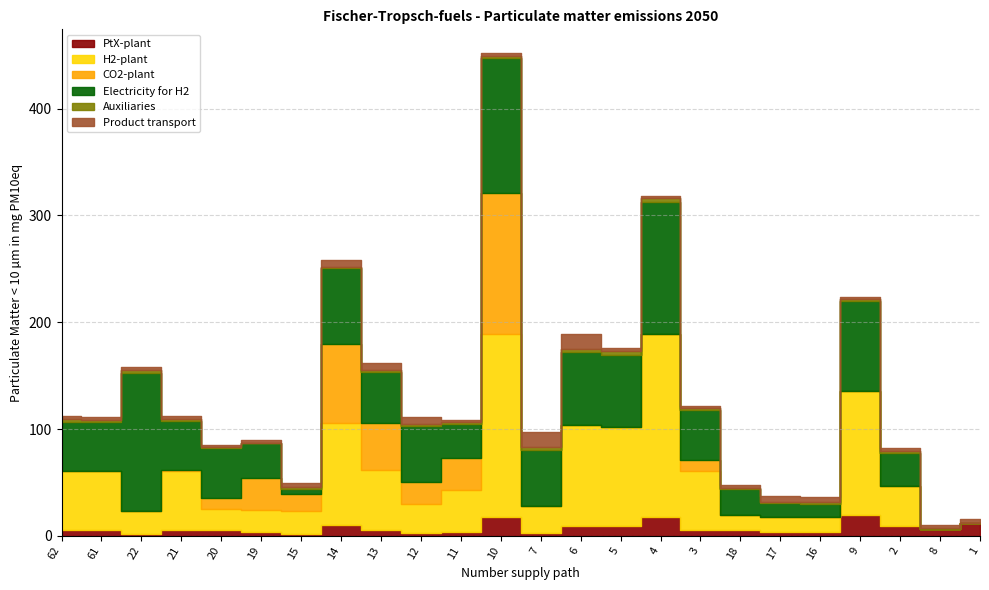

Does the chart have visible grid lines?

Yes